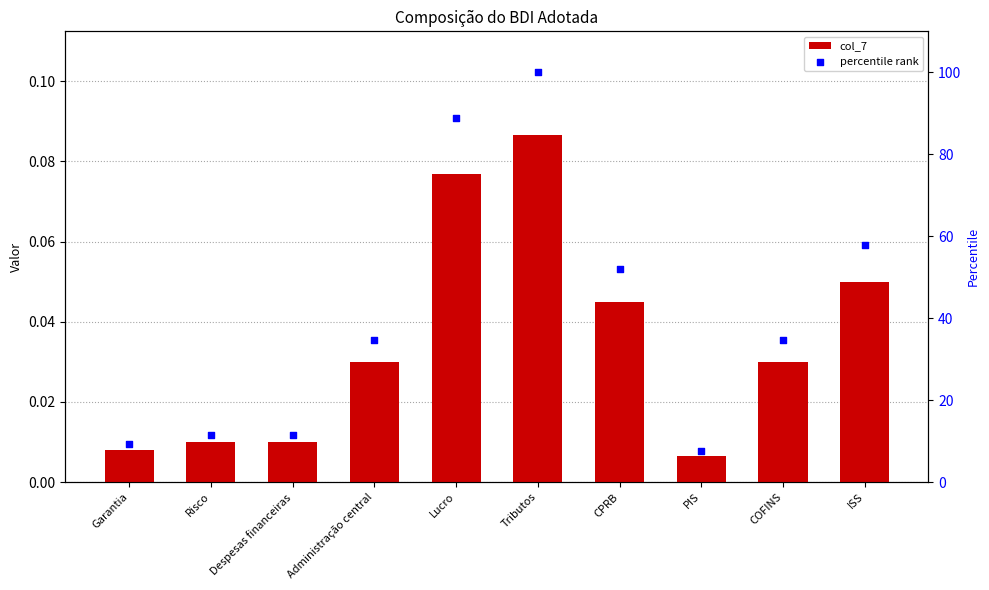

Which series has the largest Y range (max minus min)?

percentile rank